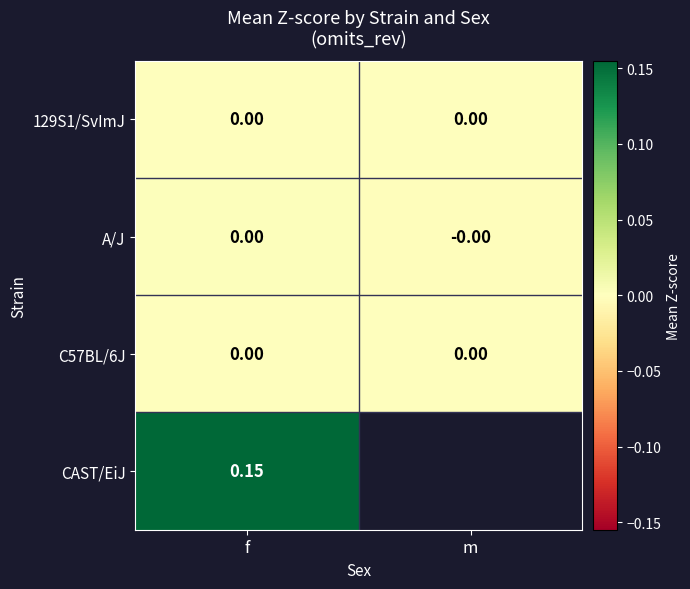

What is the total value across all series at f?

0.2